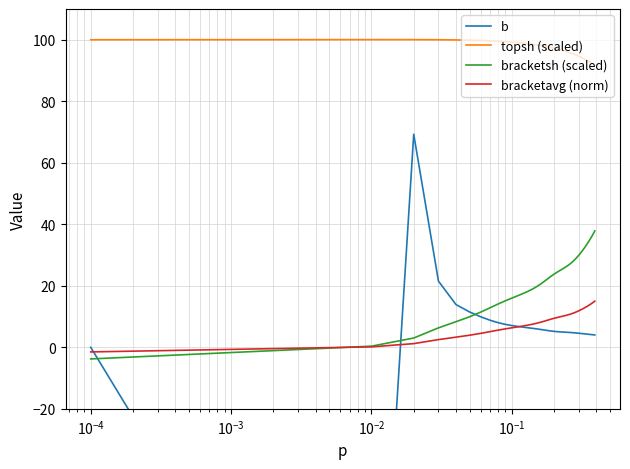

True or false: bracketsh (scaled) and topsh (scaled) cross at least once.

False